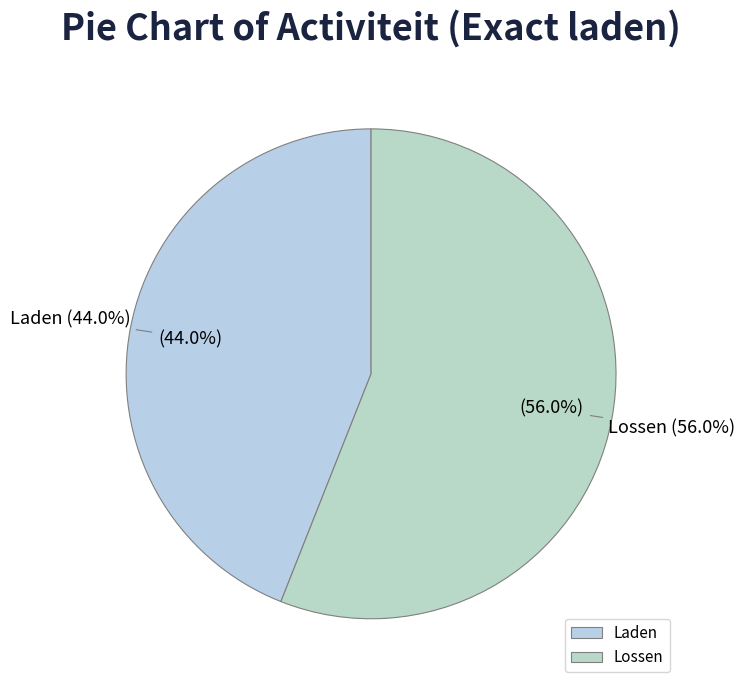

To the nearest percent, what is the combined percentage of Laden and Lossen?

100%